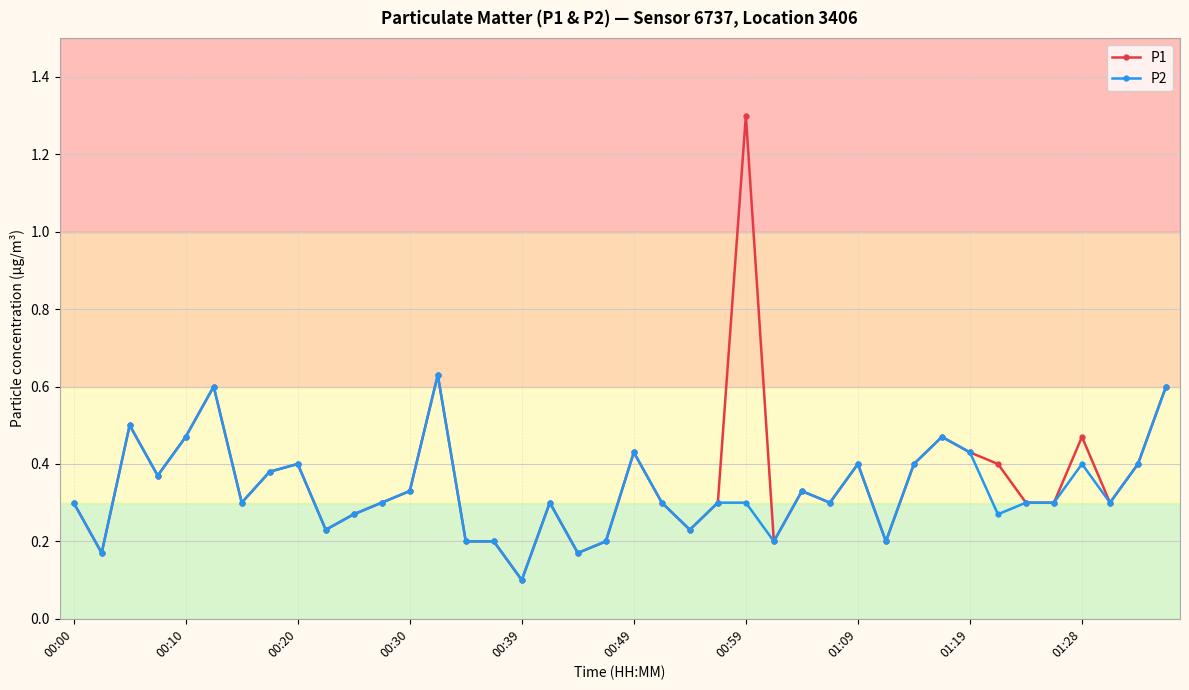

Which series has the largest range (max minus min)?

P1